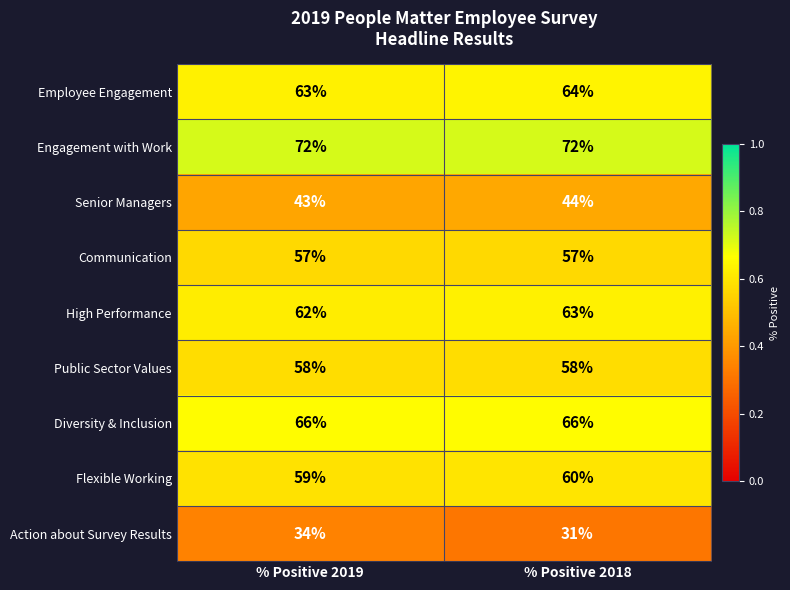

Rank the series at % Positive 2018 from highest to lowest value.

Engagement with Work, Diversity & Inclusion, Employee Engagement, High Performance, Flexible Working, Public Sector Values, Communication, Senior Managers, Action about Survey Results